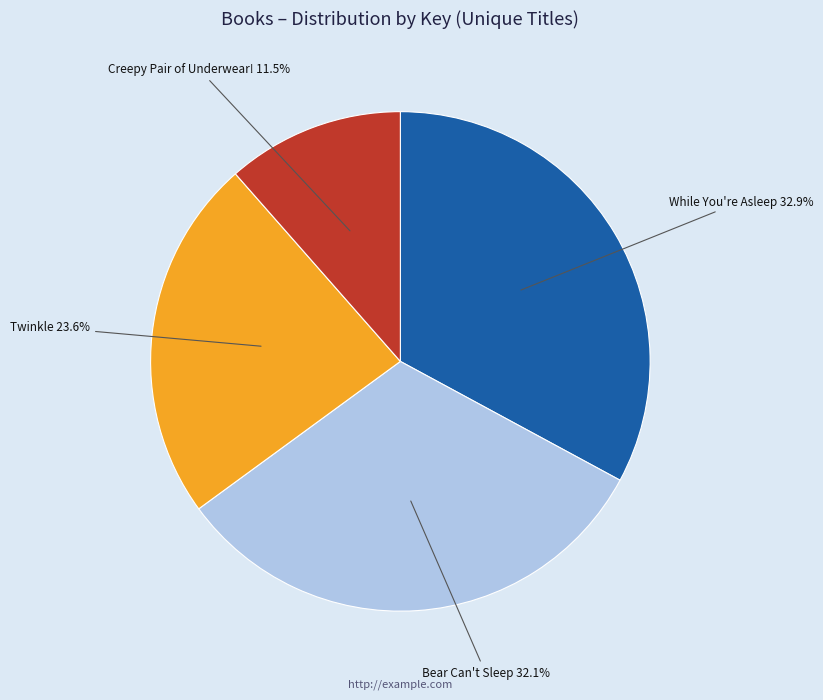

Is there a majority slice in this chart?

No